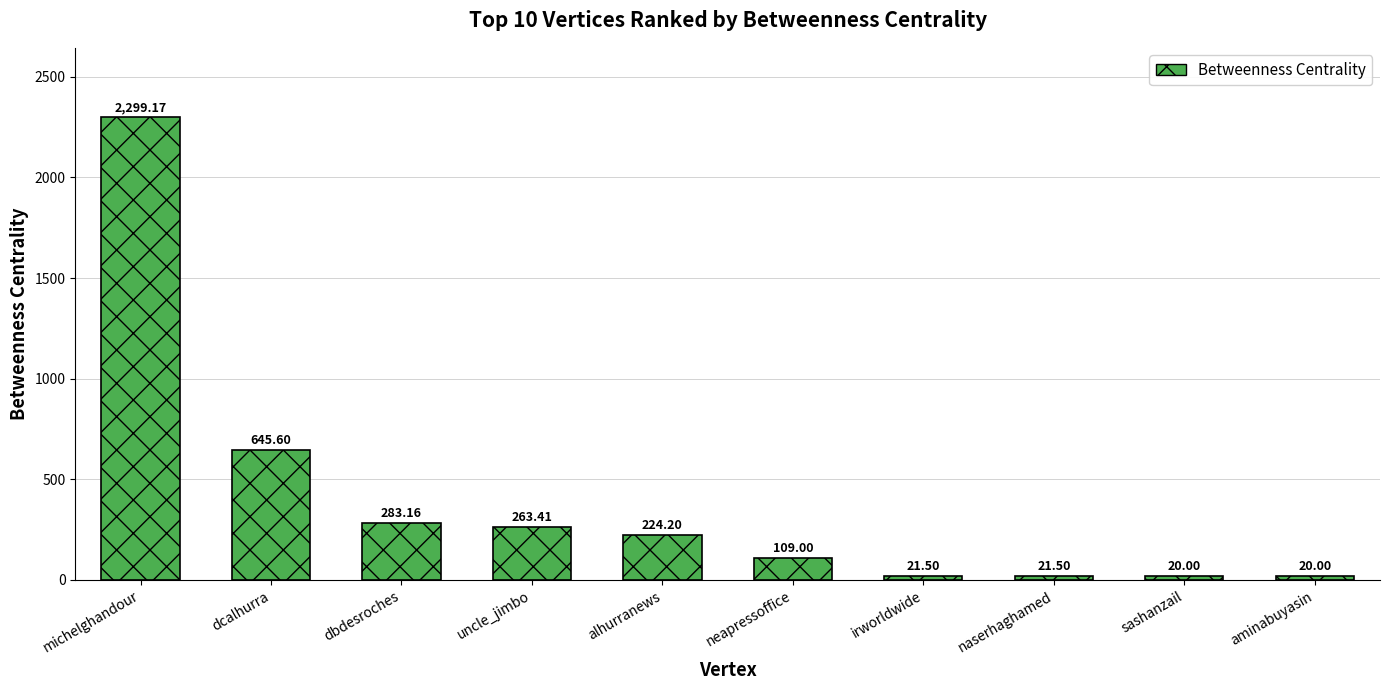

Where does the data first go above 224?

michelghandour